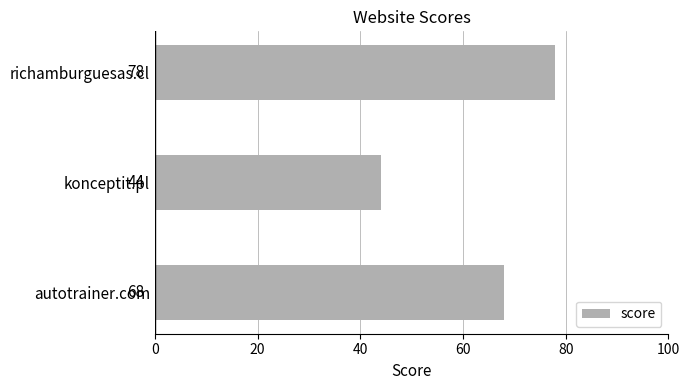

Count the values in the range 44 to 78.

3